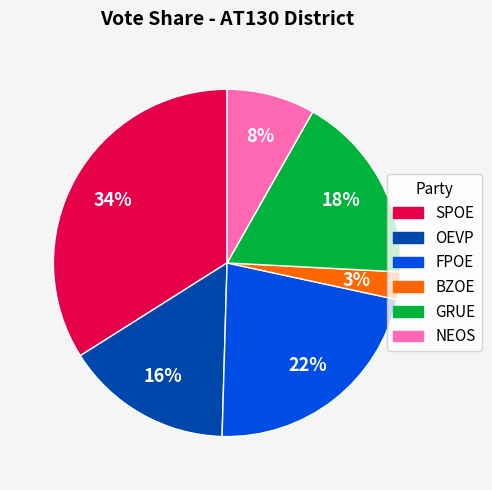

To the nearest percent, what percentage of the pie is BZOE?

3%